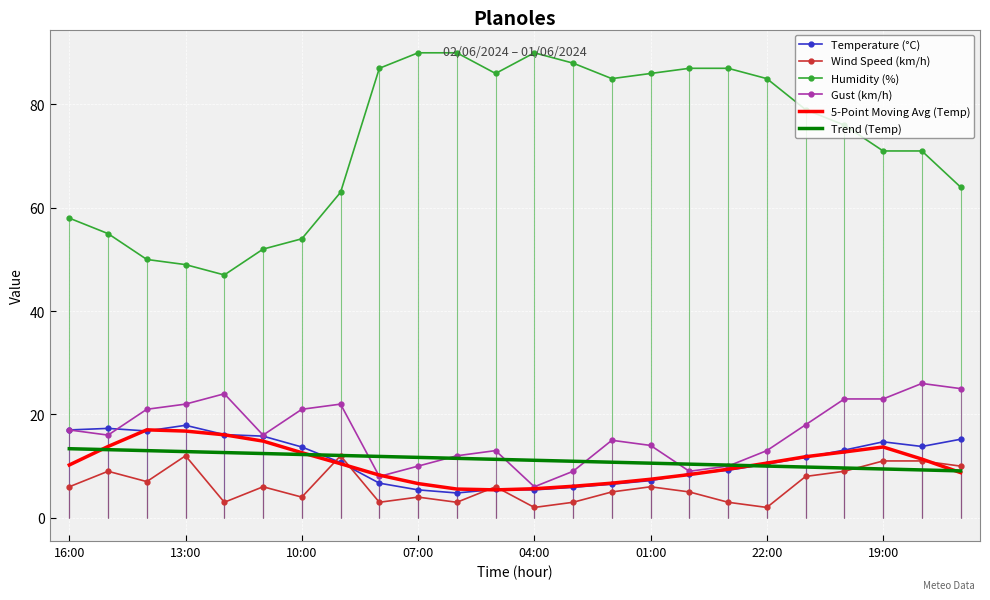

The value of Gust (km/h) at 19:00 is 23.0. True or false?

True